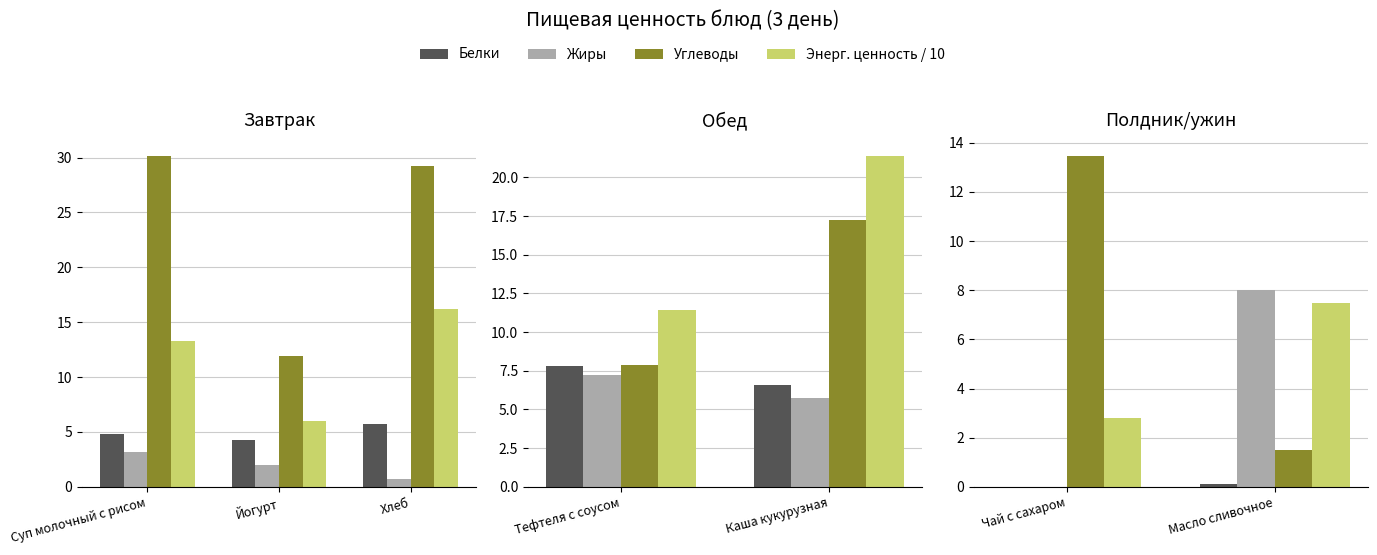

True or false: Белки has a value of 4.8 at Суп молочный с рисом.

True